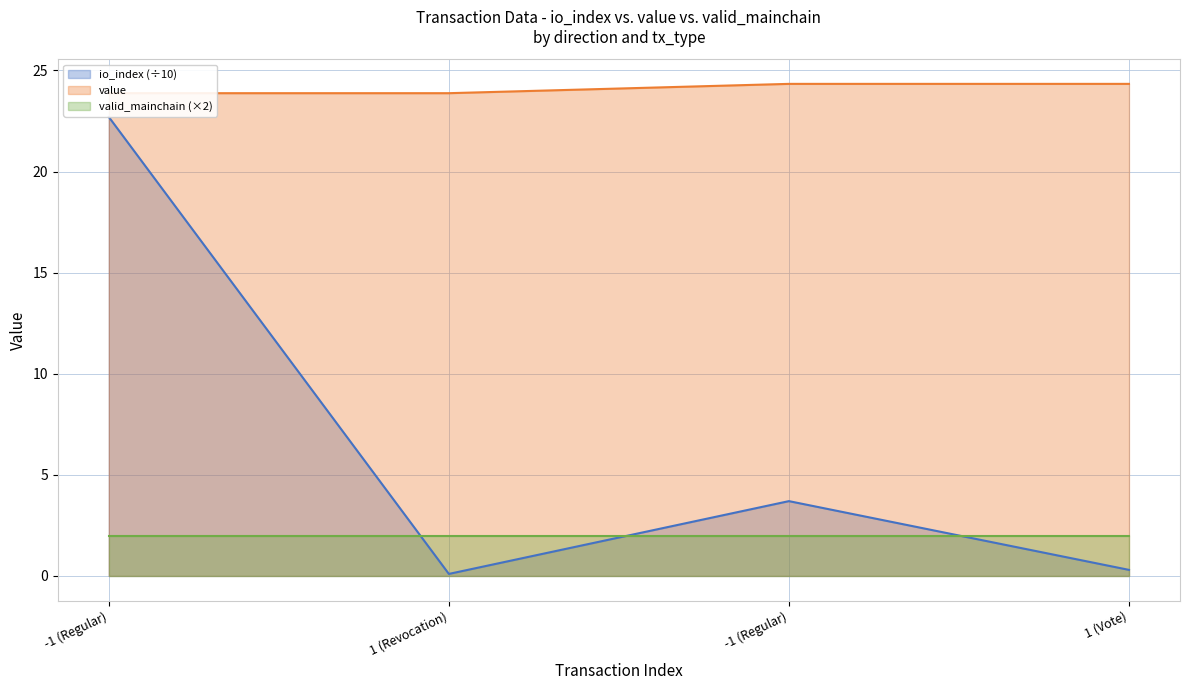

What are all the series names shown in the legend?

io_index (÷10), value, valid_mainchain (×2)